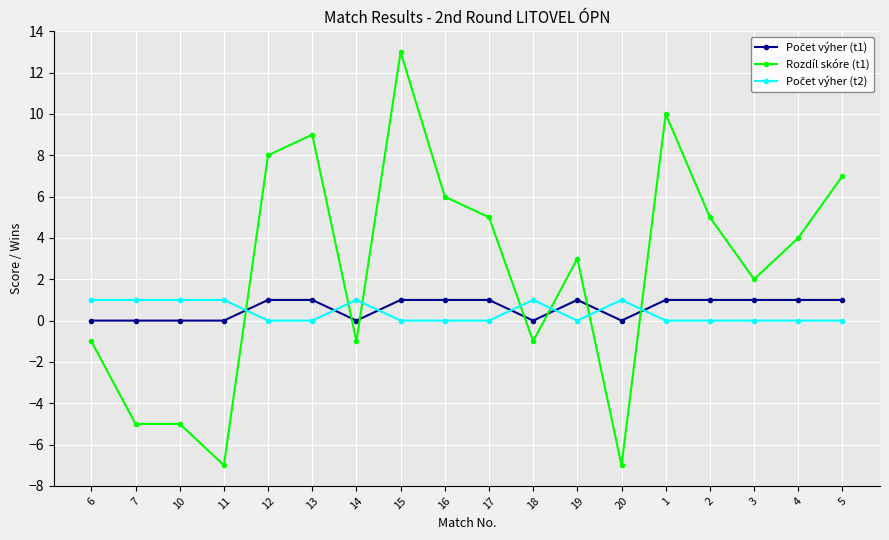

How many categories are shown in the chart?

18